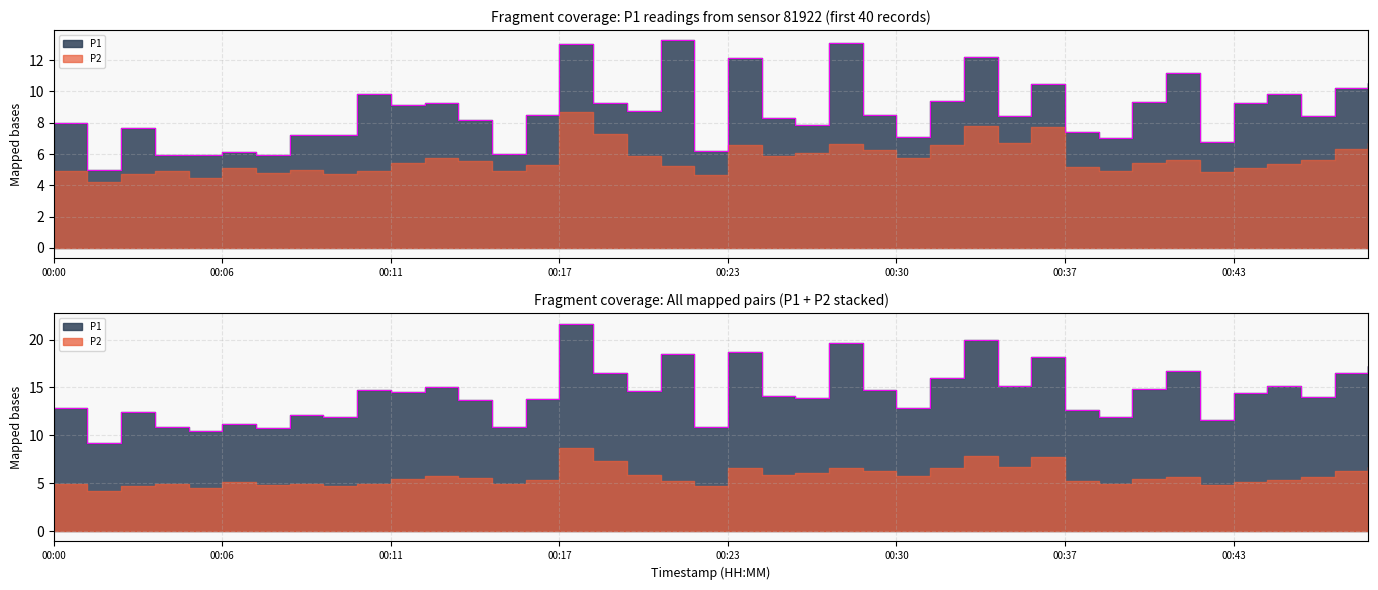

List the labels in order of value, largest first.

00:21, 00:28, 00:17, 00:33, 00:23, 00:41, 00:49, 00:35, 00:48, 00:46, 00:10, 00:32, 00:39, 00:43, 00:12, 00:19, 00:11, 00:20, 00:15, 00:29, 00:34, 00:47, 00:24, 00:13, 00:00, 00:26, 00:02, 00:37, 00:08, 00:09, 00:30, 00:38, 00:42, 00:22, 00:06, 00:14, 00:04, 00:07, 00:05, 00:01